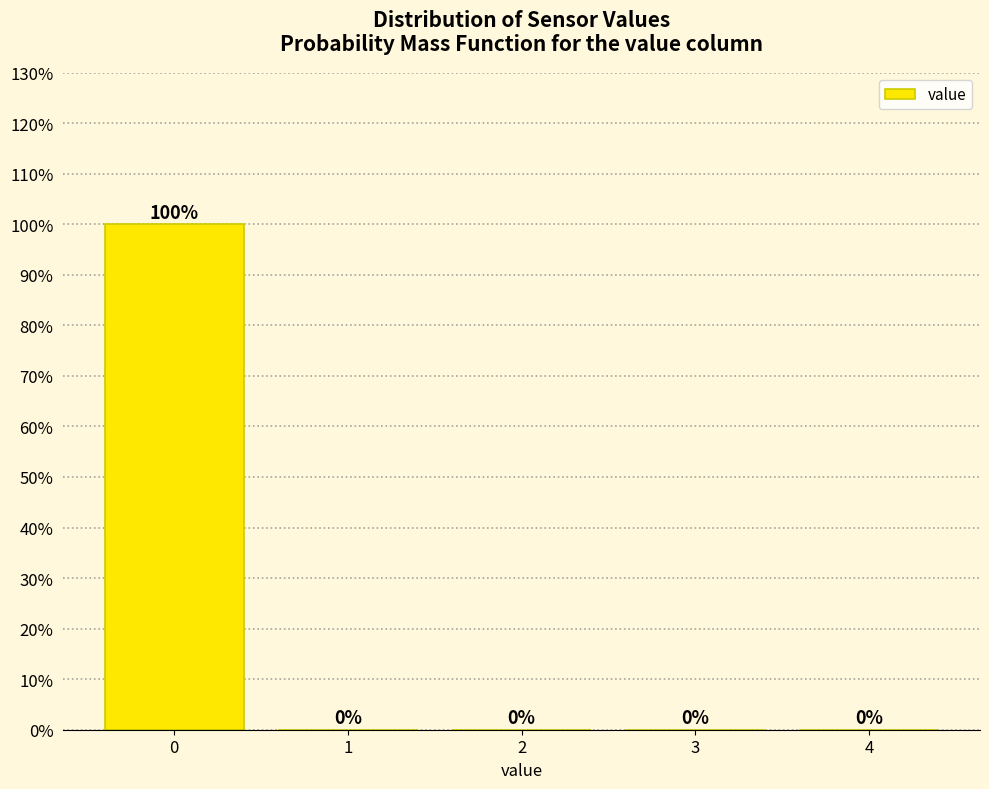

Reading left to right, transcribe this chart: for each bar, give the range it covers on the x-axis and its height.

-0.5 to 0.5: 100
0.5 to 1.5: 0
1.5 to 2.5: 0
2.5 to 3.5: 0
3.5 to 4.5: 0